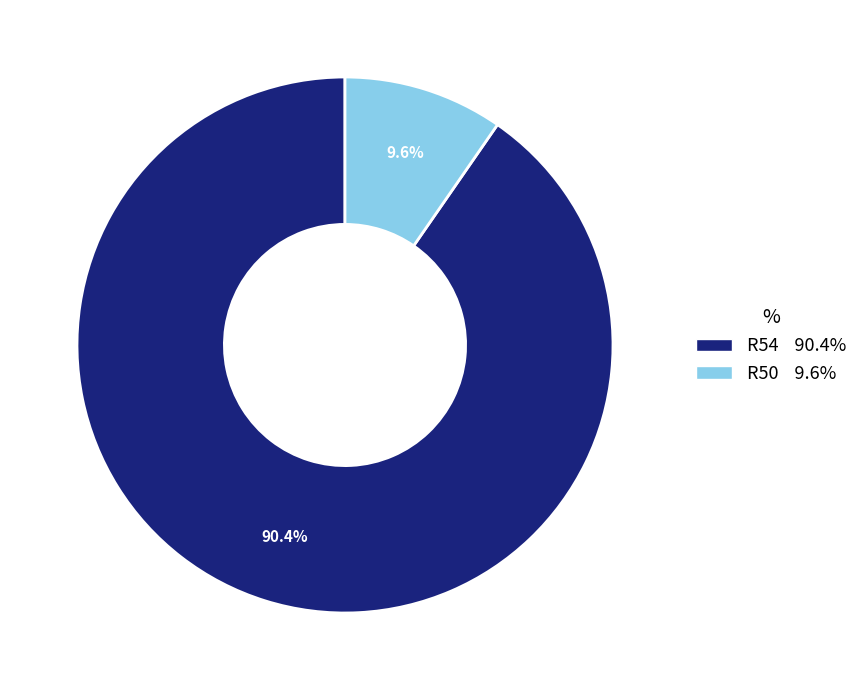

To the nearest percent, what portion does R54 represent?

90%